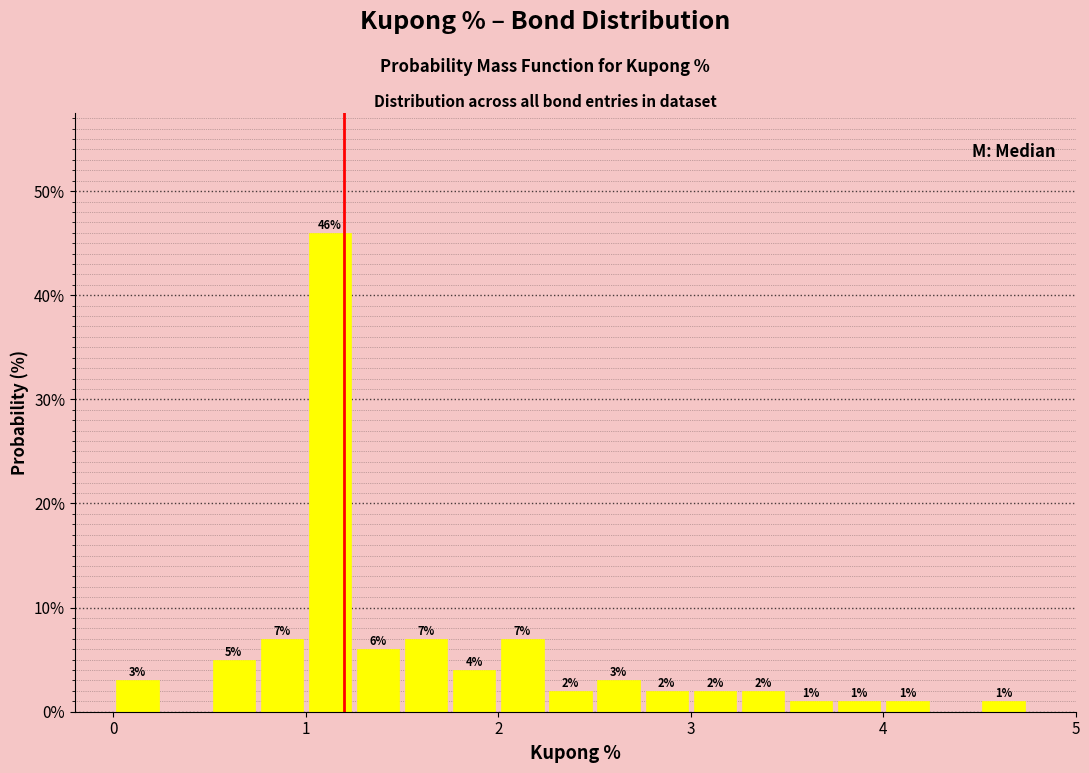

Read against the x-axis, roughly where is the centre of the tallest bar?

1.1